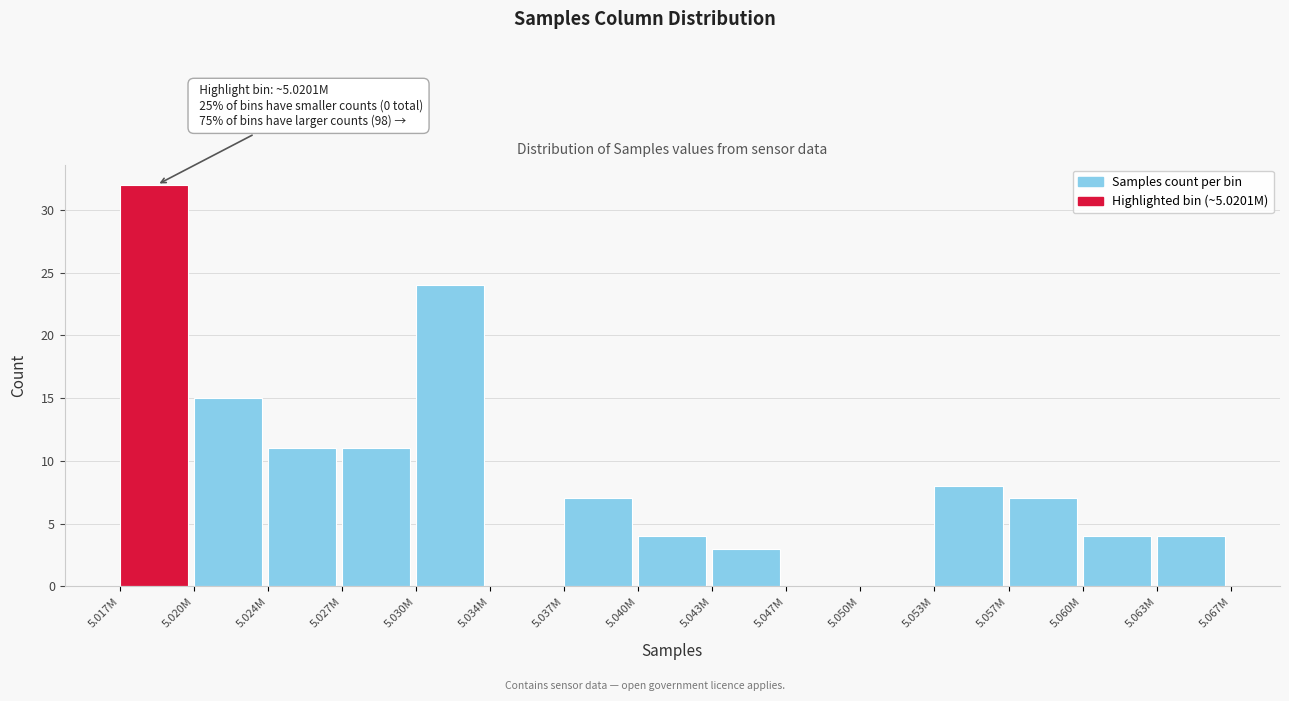

Reading left to right, what are all the values shown in this chart?

5.017M=32	5.020M=15	5.024M=11	5.027M=11	5.030M=24	5.034M=0	5.037M=7	5.040M=4	5.043M=3	5.047M=0	5.050M=0	5.053M=8	5.057M=7	5.060M=4	5.063M=4